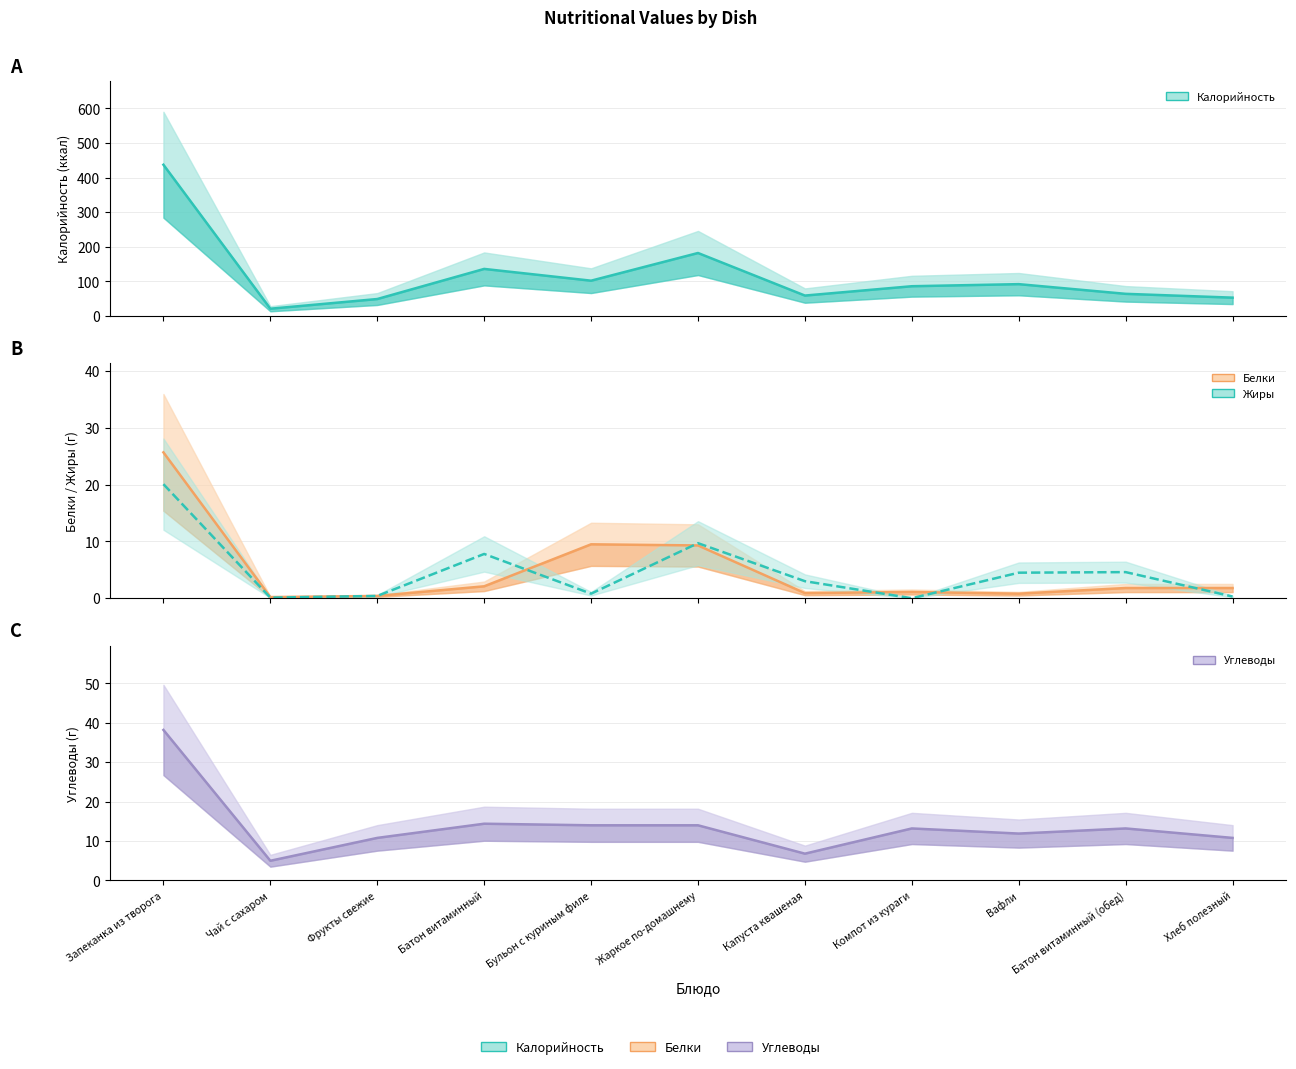

How many data points in Калорийность are less than 86?

5